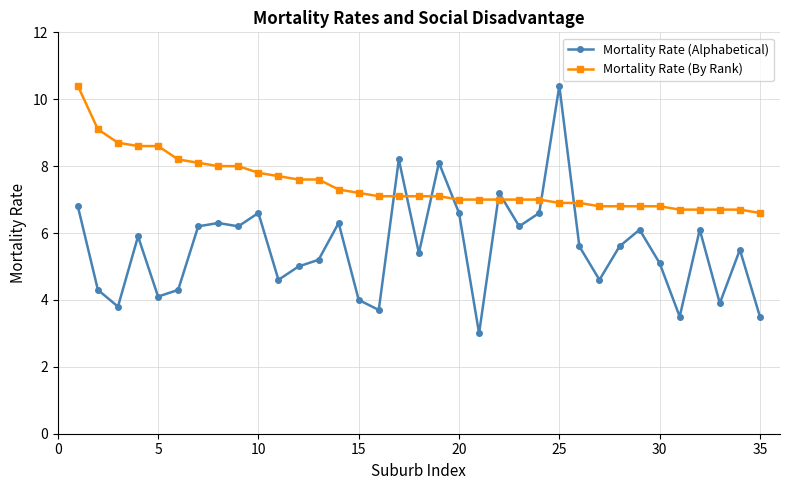

Reading left to right, transcribe all the data shown in this chart.

Mortality Rate (Alphabetical): 6.8	4.3	3.8	5.9	4.1	4.3	6.2	6.3	6.2	6.6	4.6	5.0	5.2	6.3	4.0	3.7	8.2	5.4	8.1	6.6	3.0	7.2	6.2	6.6	10.4	5.6	4.6	5.6	6.1	5.1	3.5	6.1	3.9	5.5	3.5
Mortality Rate (By Rank): 10.4	9.1	8.7	8.6	8.6	8.2	8.1	8.0	8.0	7.8	7.7	7.6	7.6	7.3	7.2	7.1	7.1	7.1	7.1	7.0	7.0	7.0	7.0	7.0	6.9	6.9	6.8	6.8	6.8	6.8	6.7	6.7	6.7	6.7	6.6